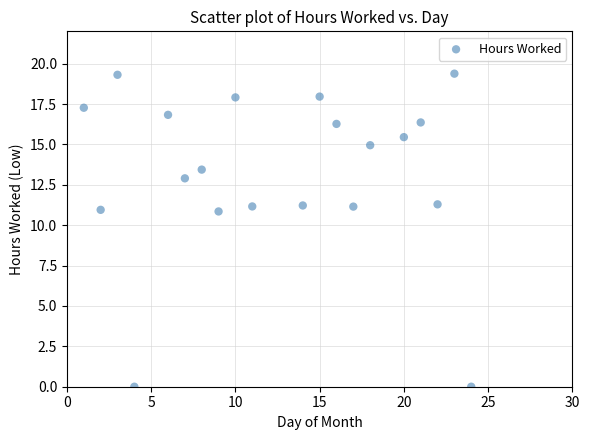

What is the range of X values (max minus min)?

23.0